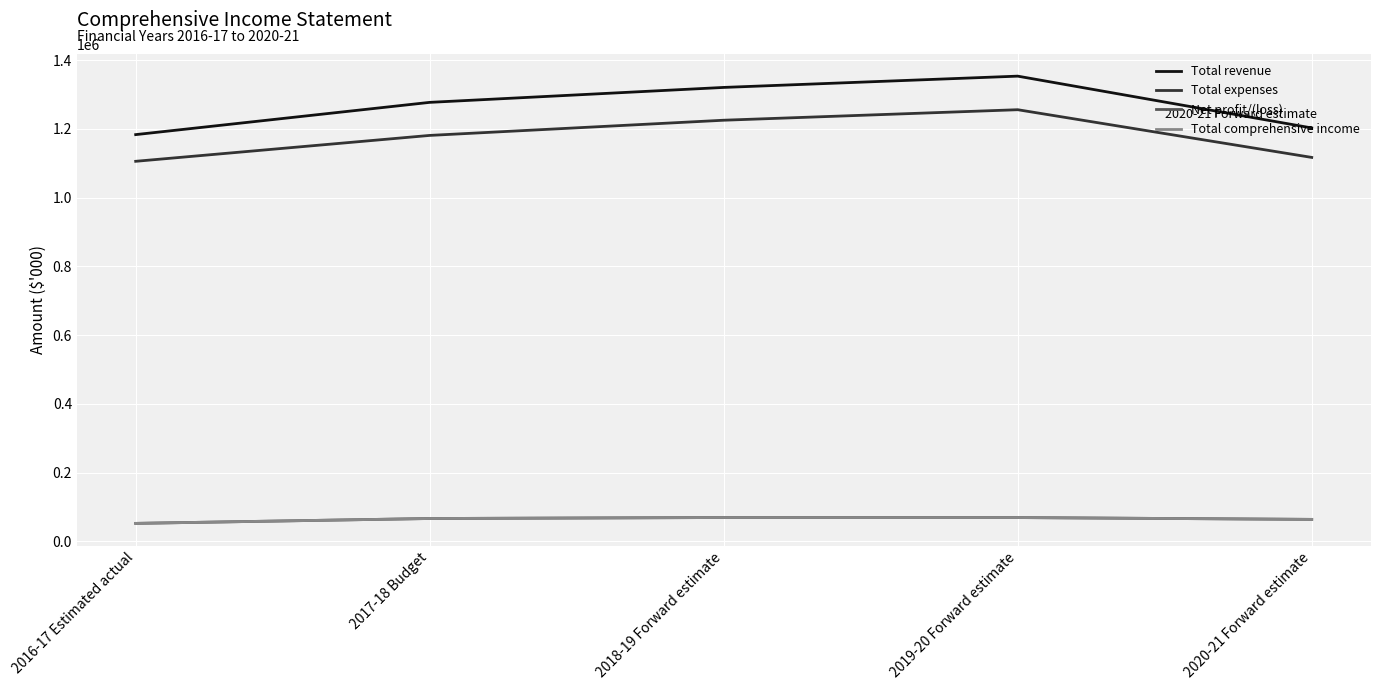

Does the chart have visible grid lines?

Yes